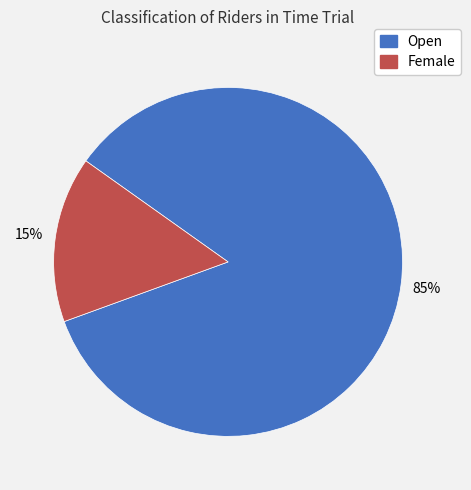

Rank the categories by value from highest to lowest.

Open, Female